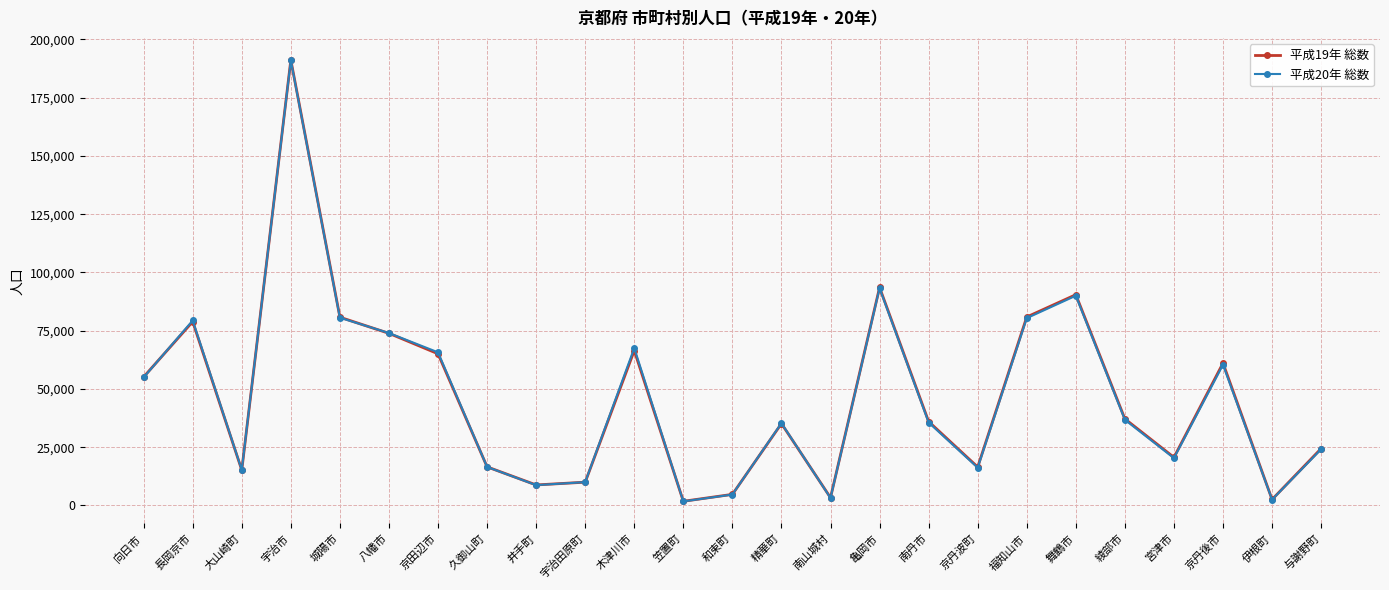

What position from the right is 宇治田原町?

16